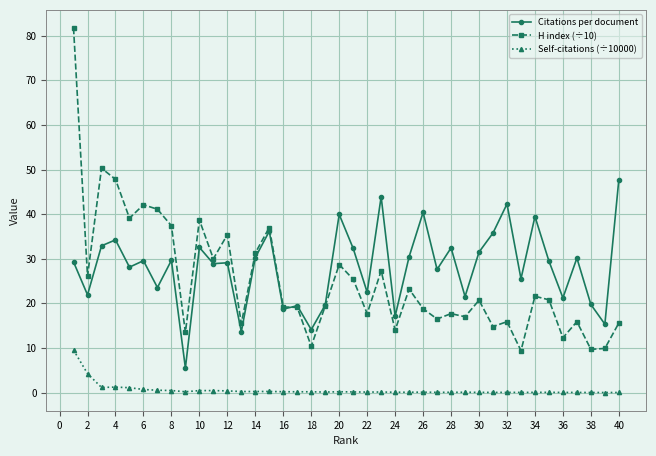

What is the difference between the second highest and minimum values in the H index (÷10) series?

40.9